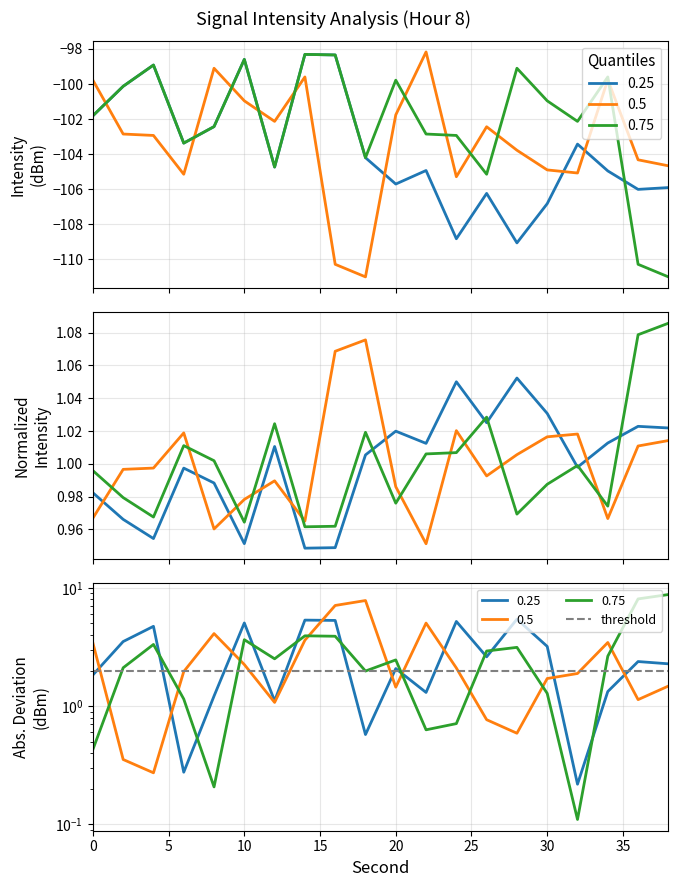

What is the maximum value for Q3 (0.75)?

1.1